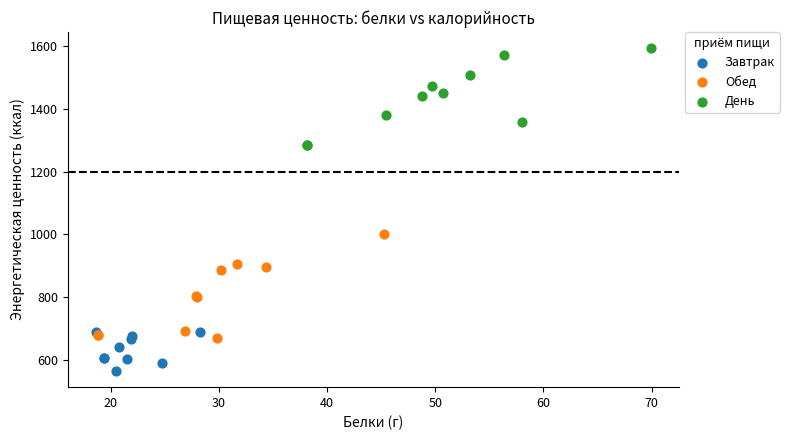

Which series reaches the minimum Y coordinate?

Завтрак